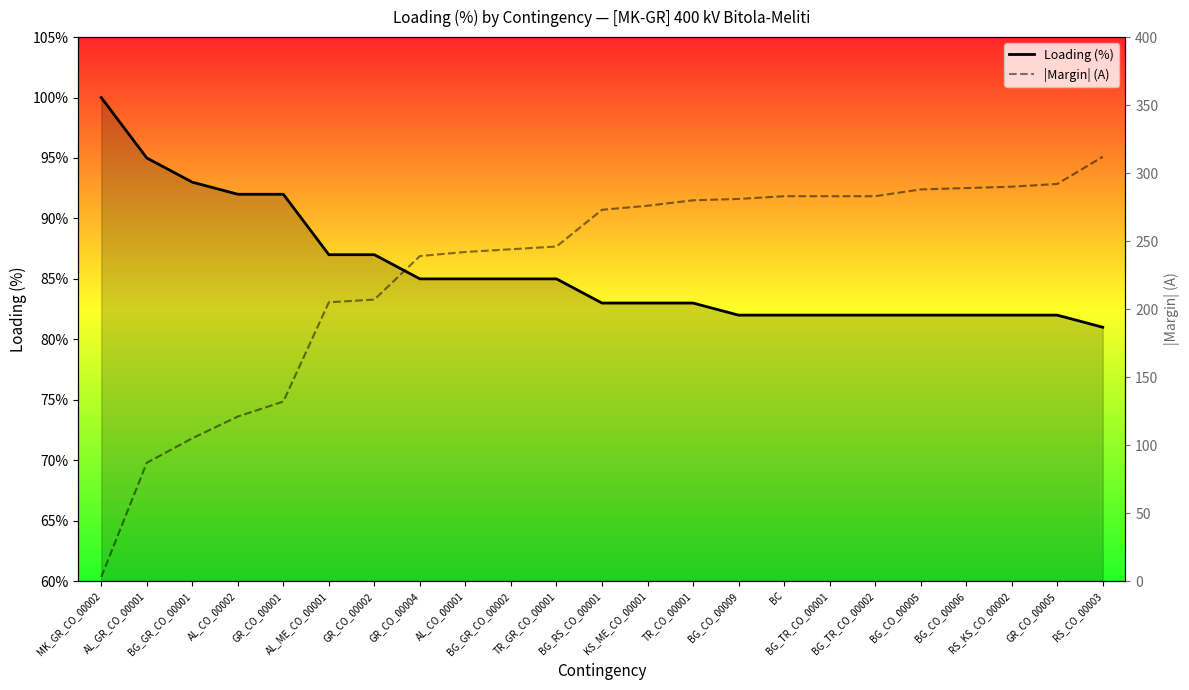

Which category has the lowest value across all series?

MK_GR_CO_00002